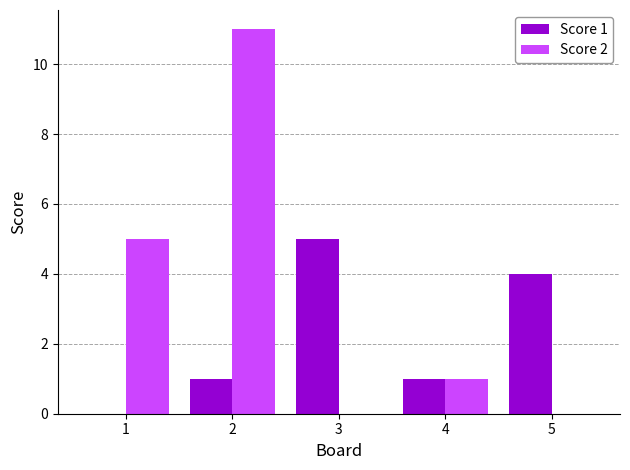

Is it true that Score 1 equals 5 at 3?

True